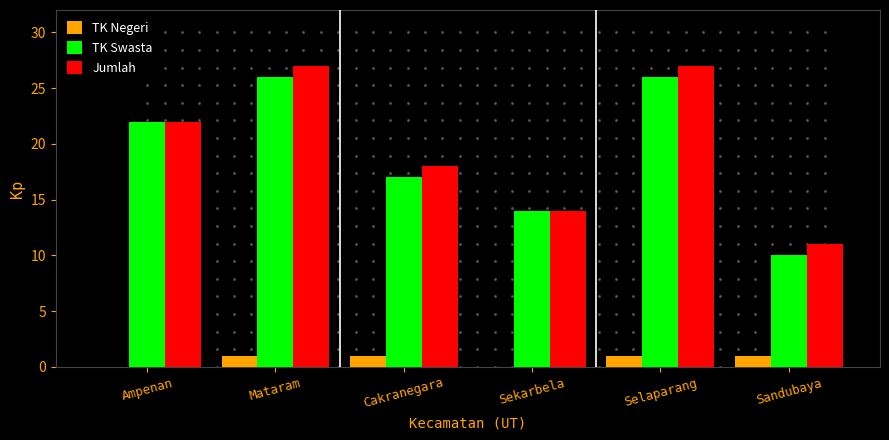

Reading right to left, extract all data points from this chart.

TK Negeri: 1	1	0	1	1	0
TK Swasta: 10	26	14	17	26	22
Jumlah: 11	27	14	18	27	22